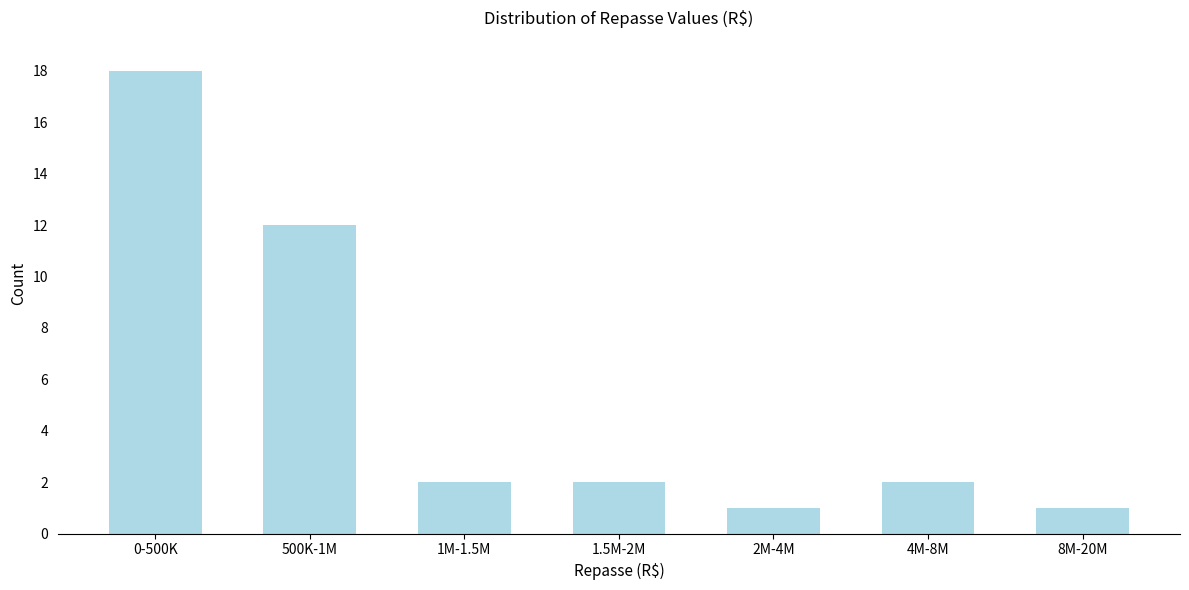

Reading right to left, list all the values displayed in this chart.

8M-20M=1	4M-8M=2	2M-4M=1	1.5M-2M=2	1M-1.5M=2	500K-1M=12	0-500K=18